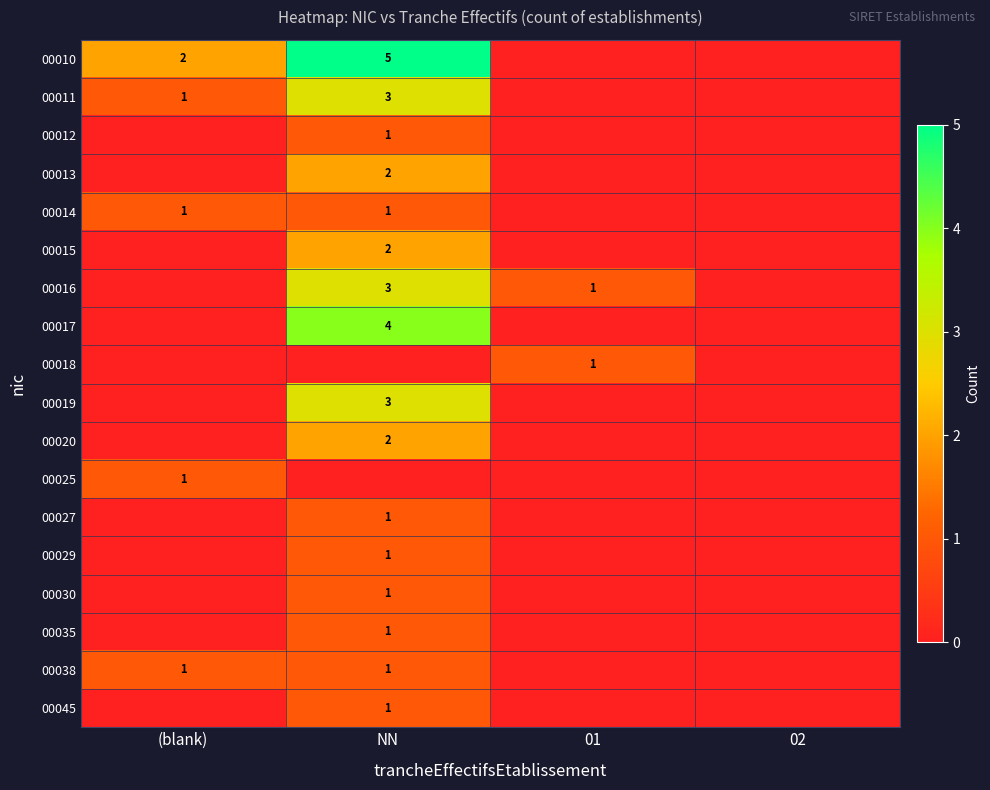

True or false: 00045 has a value of 0 at NN.

False